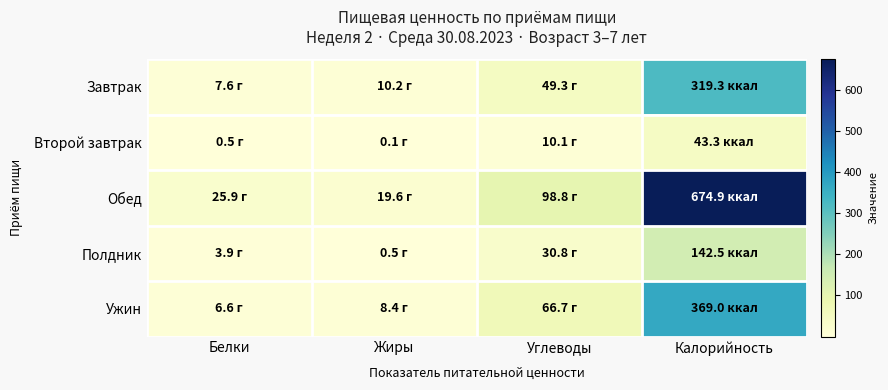

Reading left to right, list all the values displayed in this chart.

Завтрак: Белки=7.6	Жиры=10.2	Углеводы=49.3	Калорийность=319.3
Второй завтрак: Белки=0.5	Жиры=0.1	Углеводы=10.1	Калорийность=43.3
Обед: Белки=25.9	Жиры=19.6	Углеводы=98.8	Калорийность=674.9
Полдник: Белки=3.9	Жиры=0.5	Углеводы=30.8	Калорийность=142.5
Ужин: Белки=6.6	Жиры=8.4	Углеводы=66.7	Калорийность=369.0